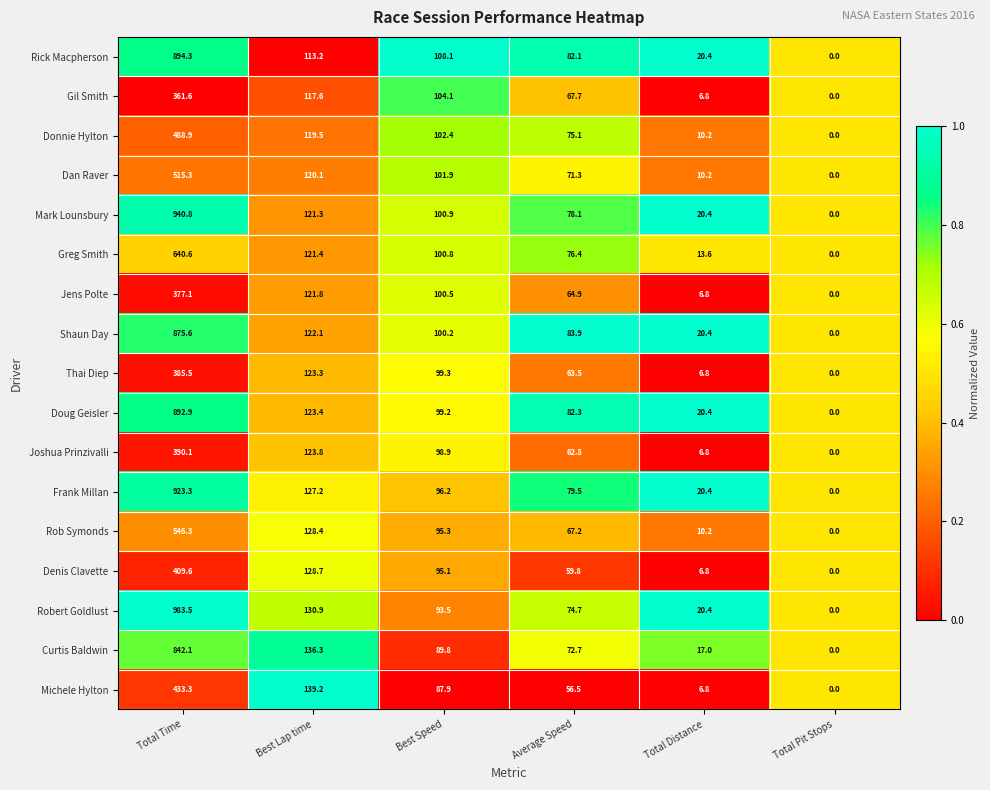

What is the difference between the maximum and second lowest values in the Rob Symonds series?

536.1